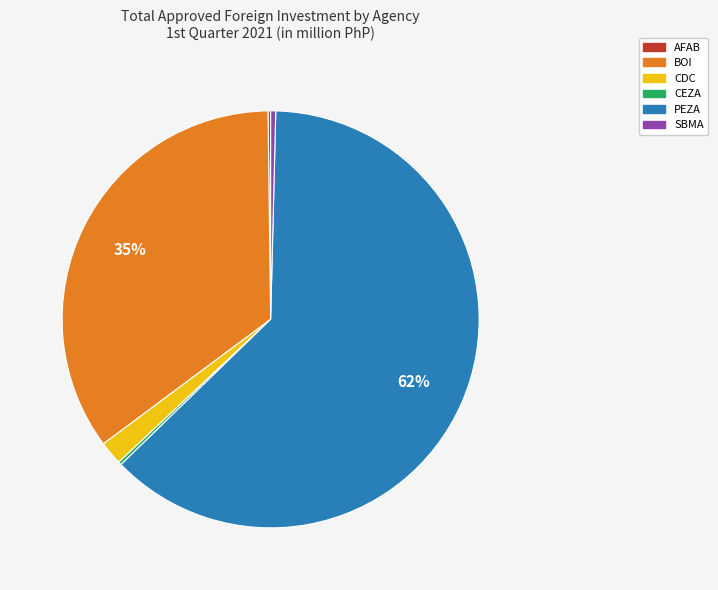

Which slice represents more than half of the pie?

PEZA